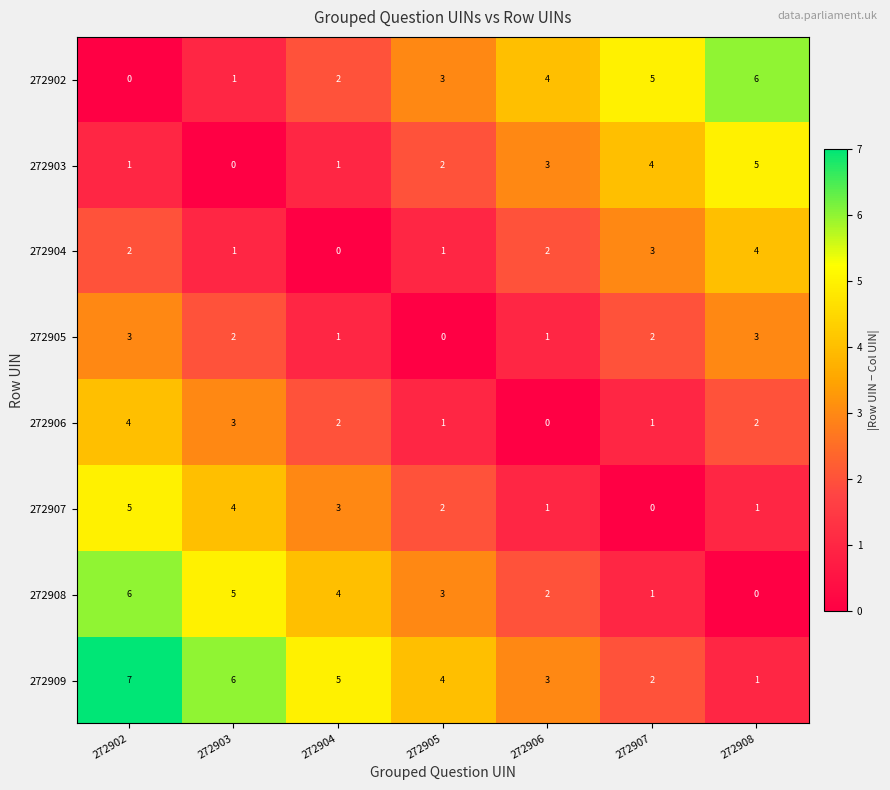

Count the 272906 values in the range 1 to 3.

5